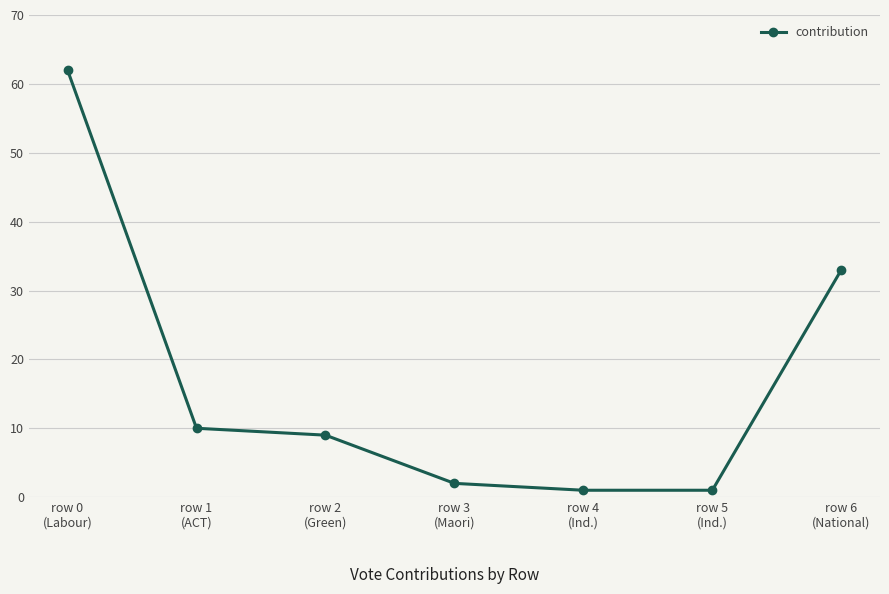

What is the difference between the values at row 1
(ACT) and row 5
(Ind.)?

9